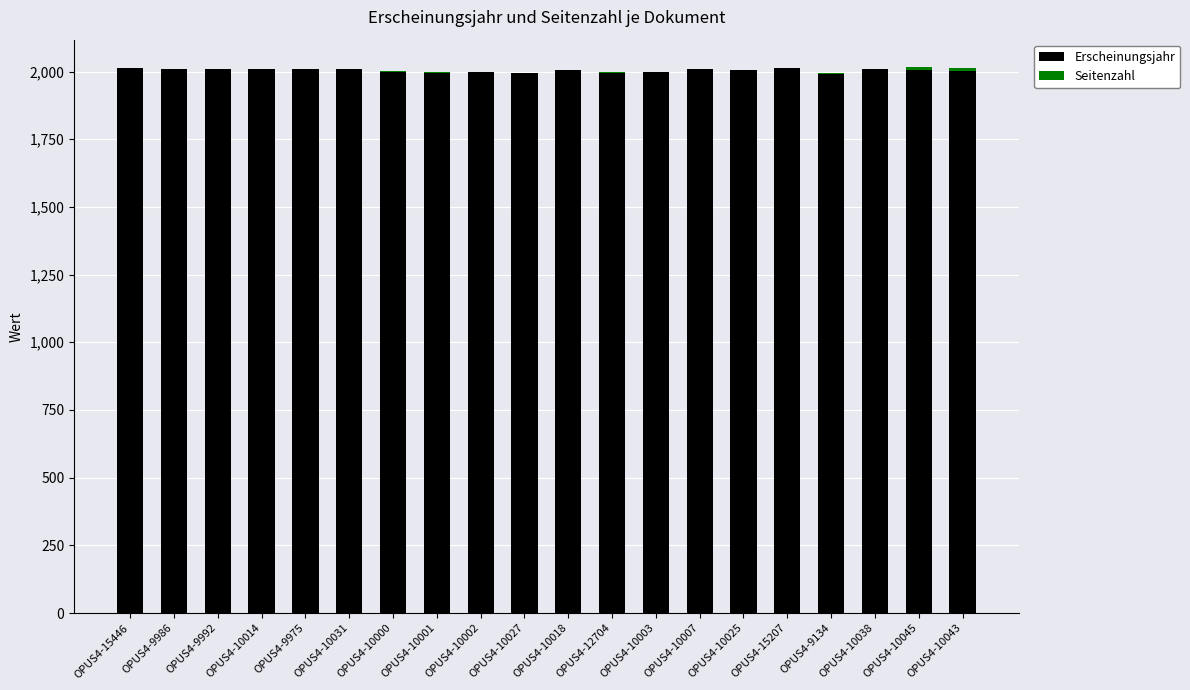

Count the number of categories in the chart.

20